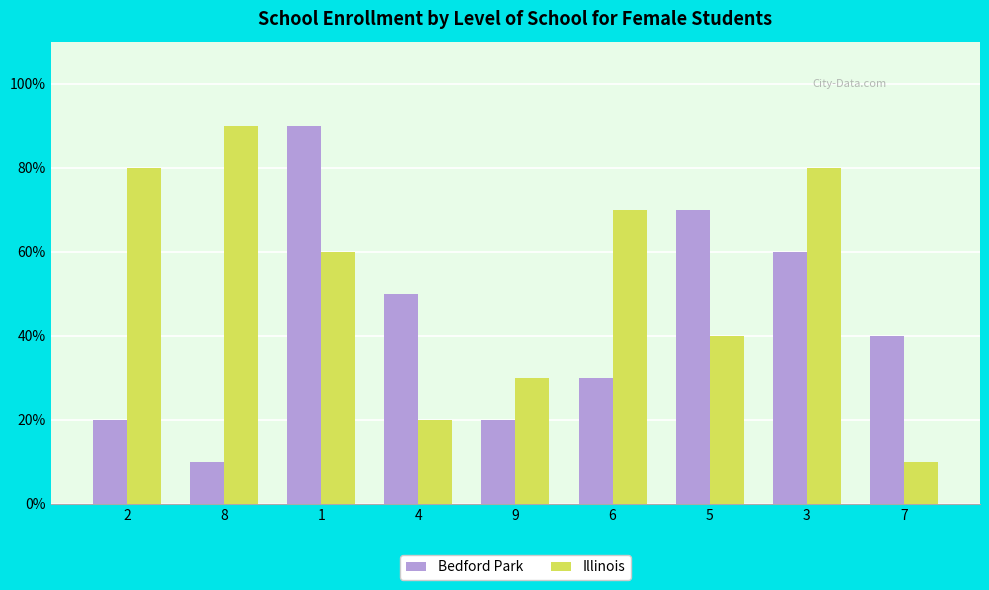

Which series has the largest total across all categories?

Illinois